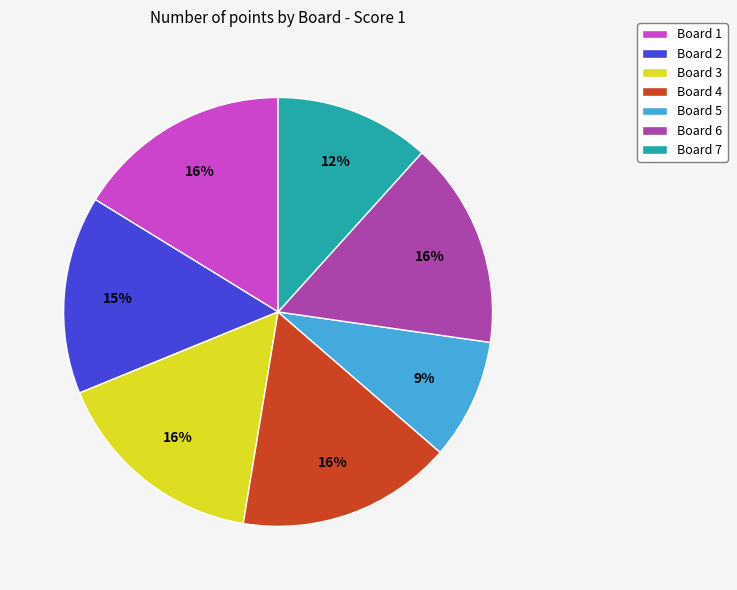

To the nearest percent, what portion does Board 4 represent?

16%